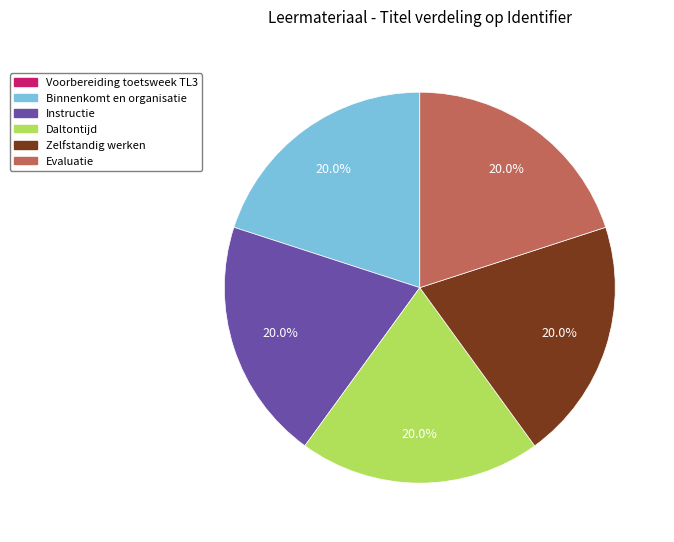

Does Zelfstandig werken represent more than half of the total?

No